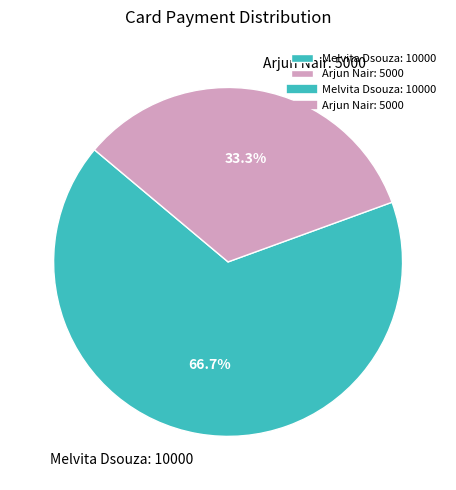

Which category has the smallest portion of the pie?

Arjun Nair: 5000